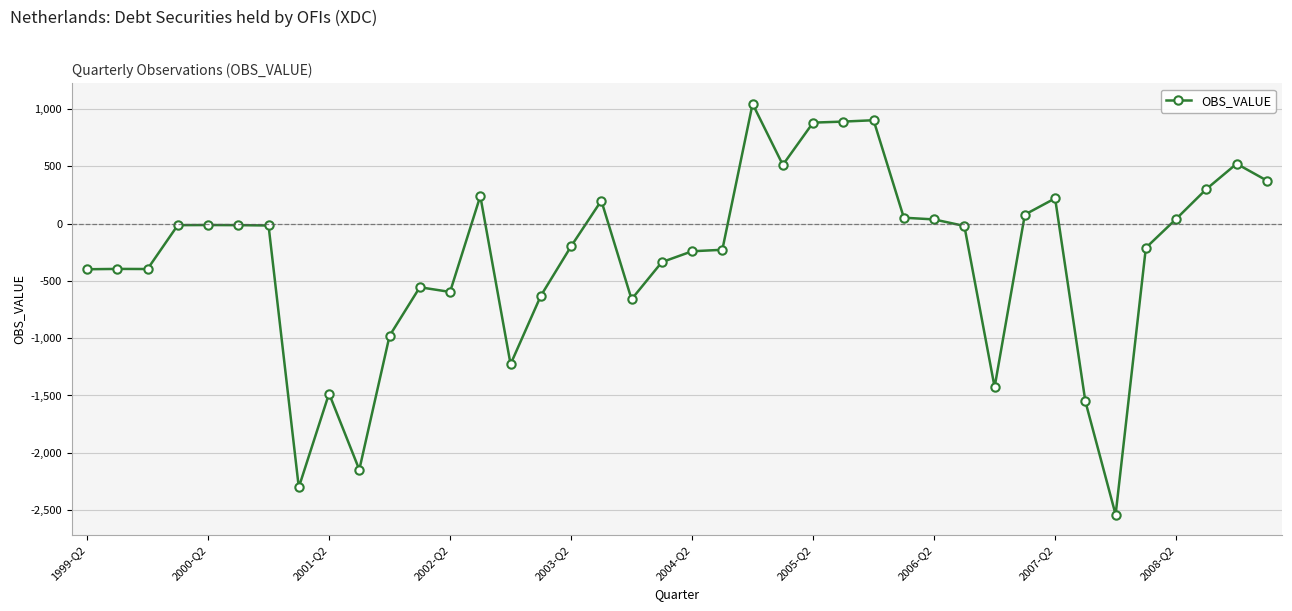

What is the difference between the second highest and second lowest values?

3205